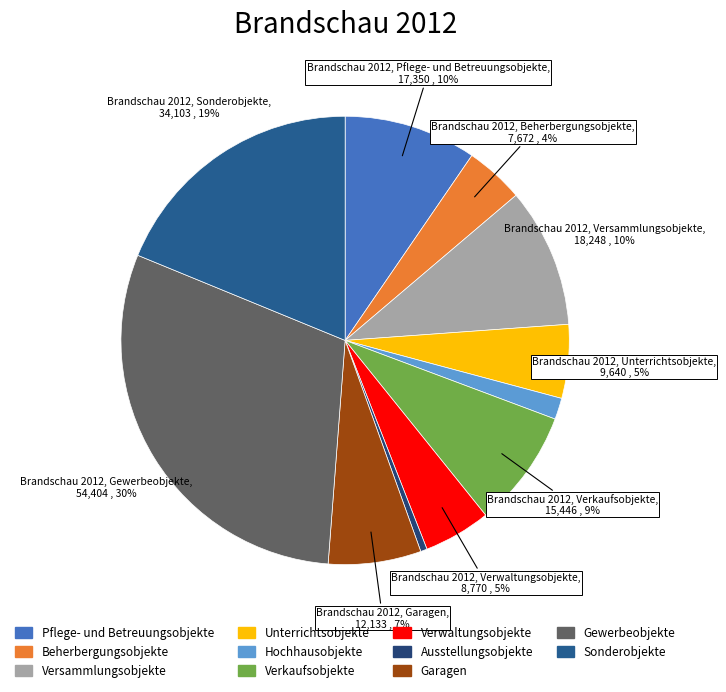

Is it true that Sonderobjekte is 13% of the pie?

False